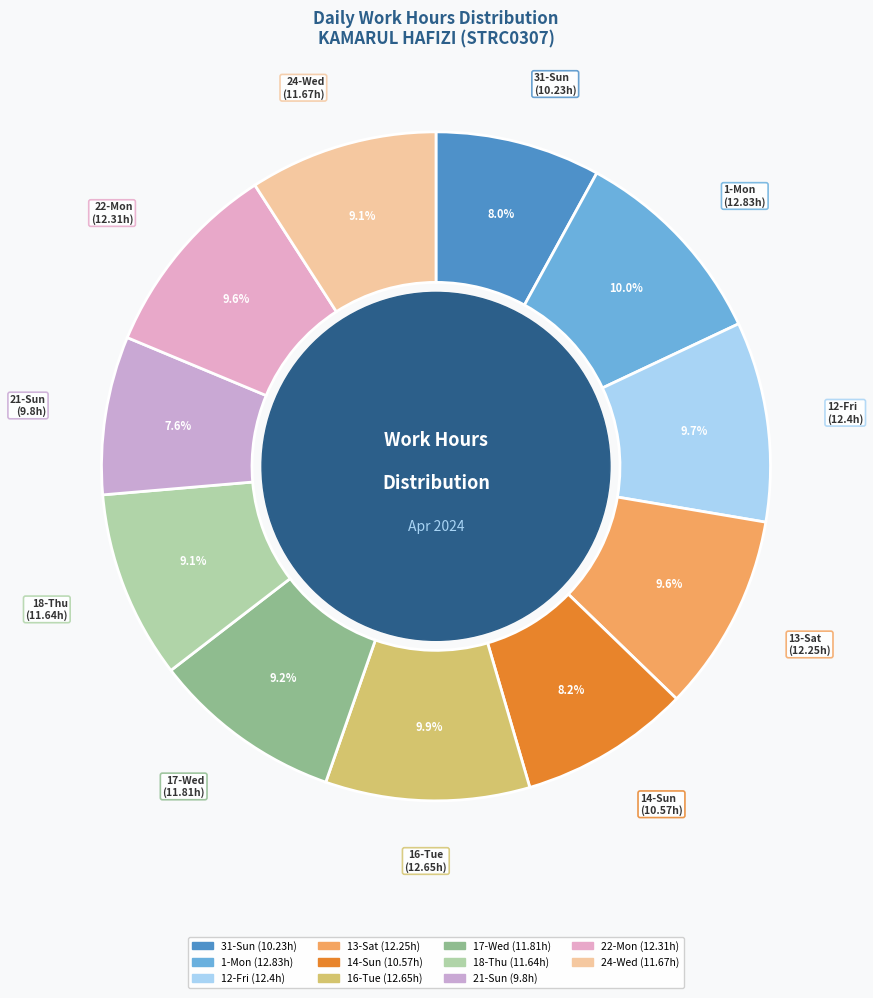

Which has a higher value, 22-Mon or 18-Thu?

22-Mon